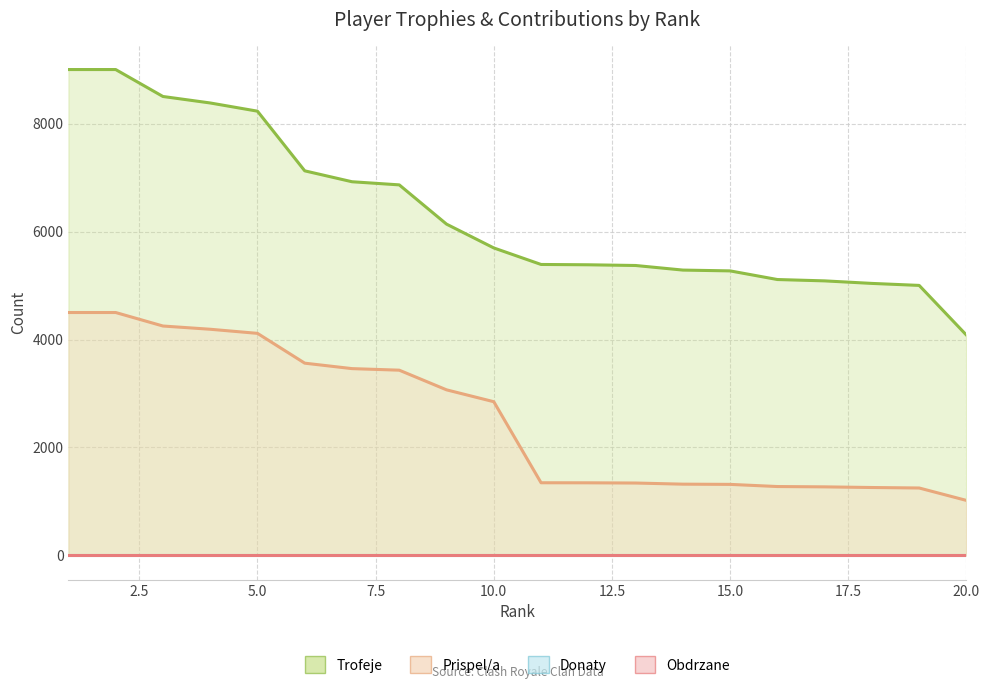

True or false: Trofeje and Prispel/a intersect in this chart.

False